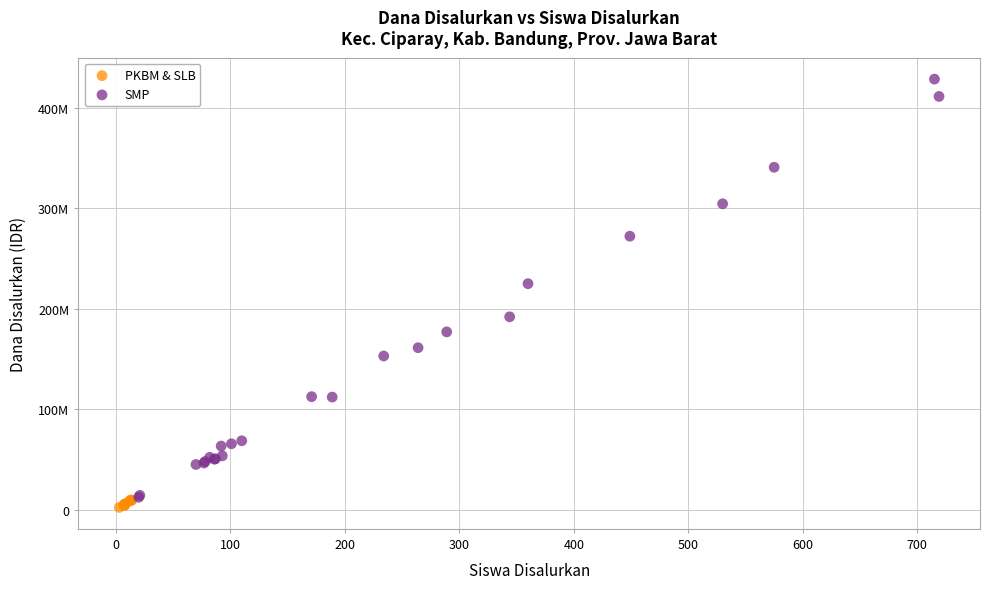

Which series contains the highest Y value?

SMP